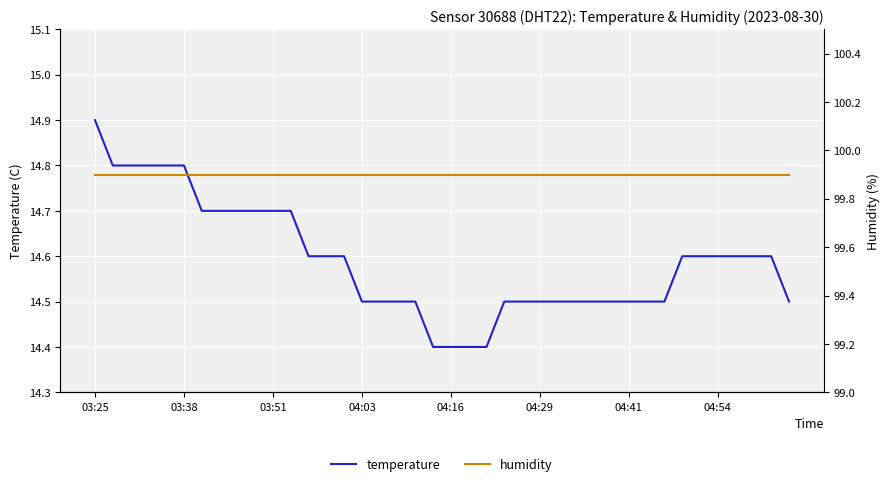

True or false: humidity and temperature intersect in this chart.

False